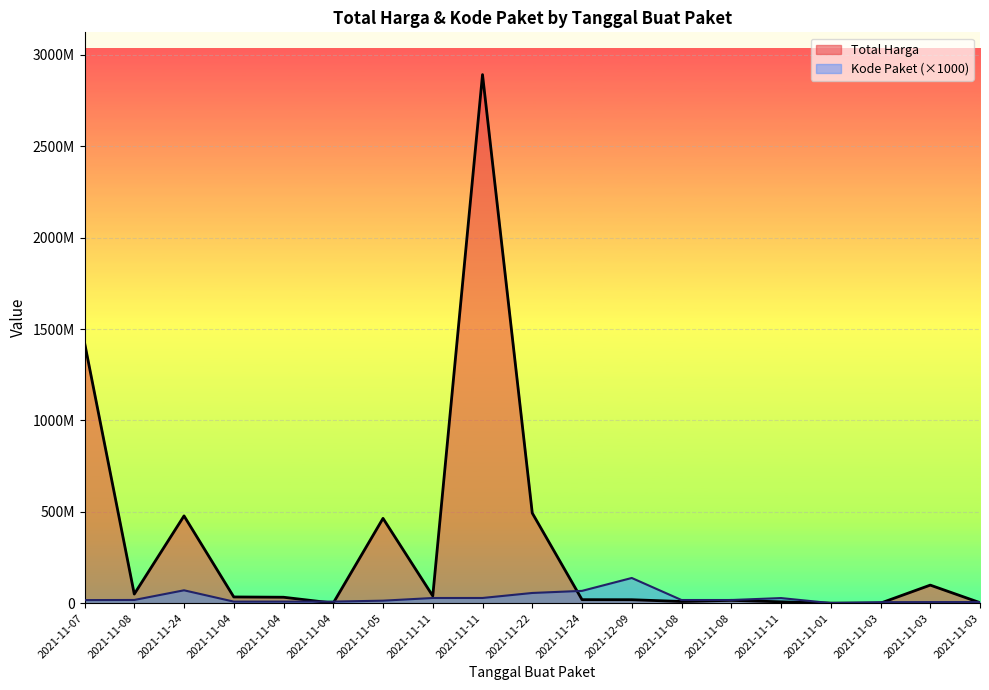

Which series has the largest total across all categories?

Total Harga